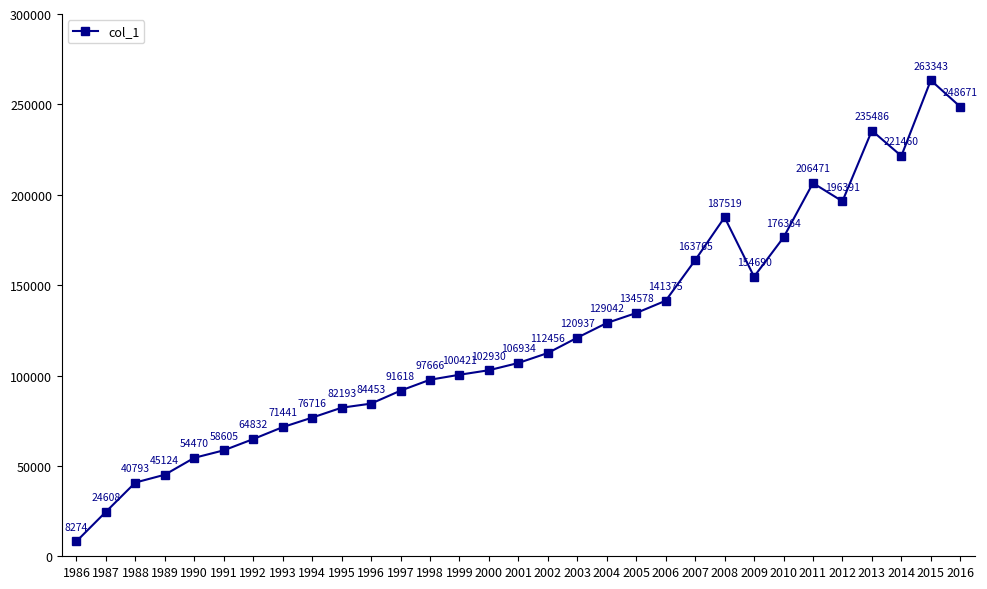

Which category has the highest value across all series?

2015